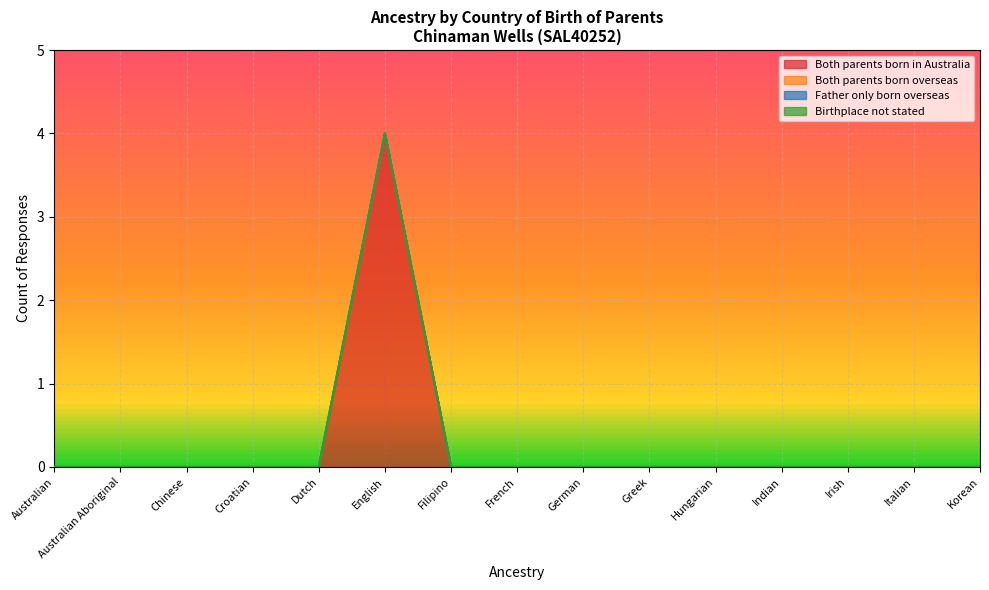

Is it true that Both parents born in Australia equals 0 at French?

True